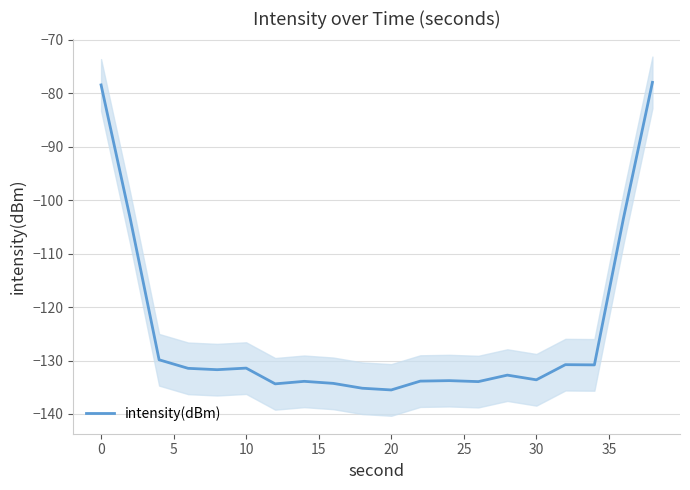

What is the lowest value of the intensity(dBm) series?

-135.5